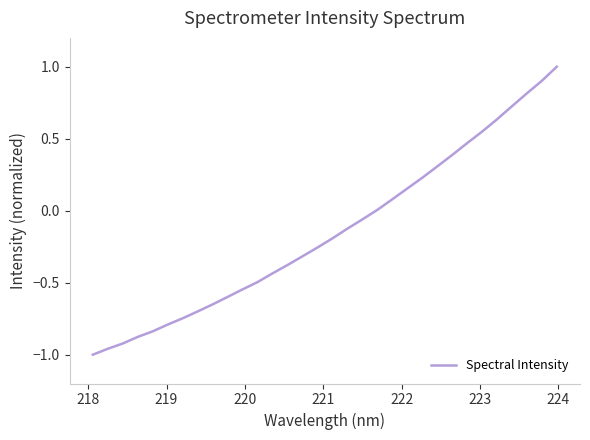

What is the difference between the maximum and minimum values?

2.0